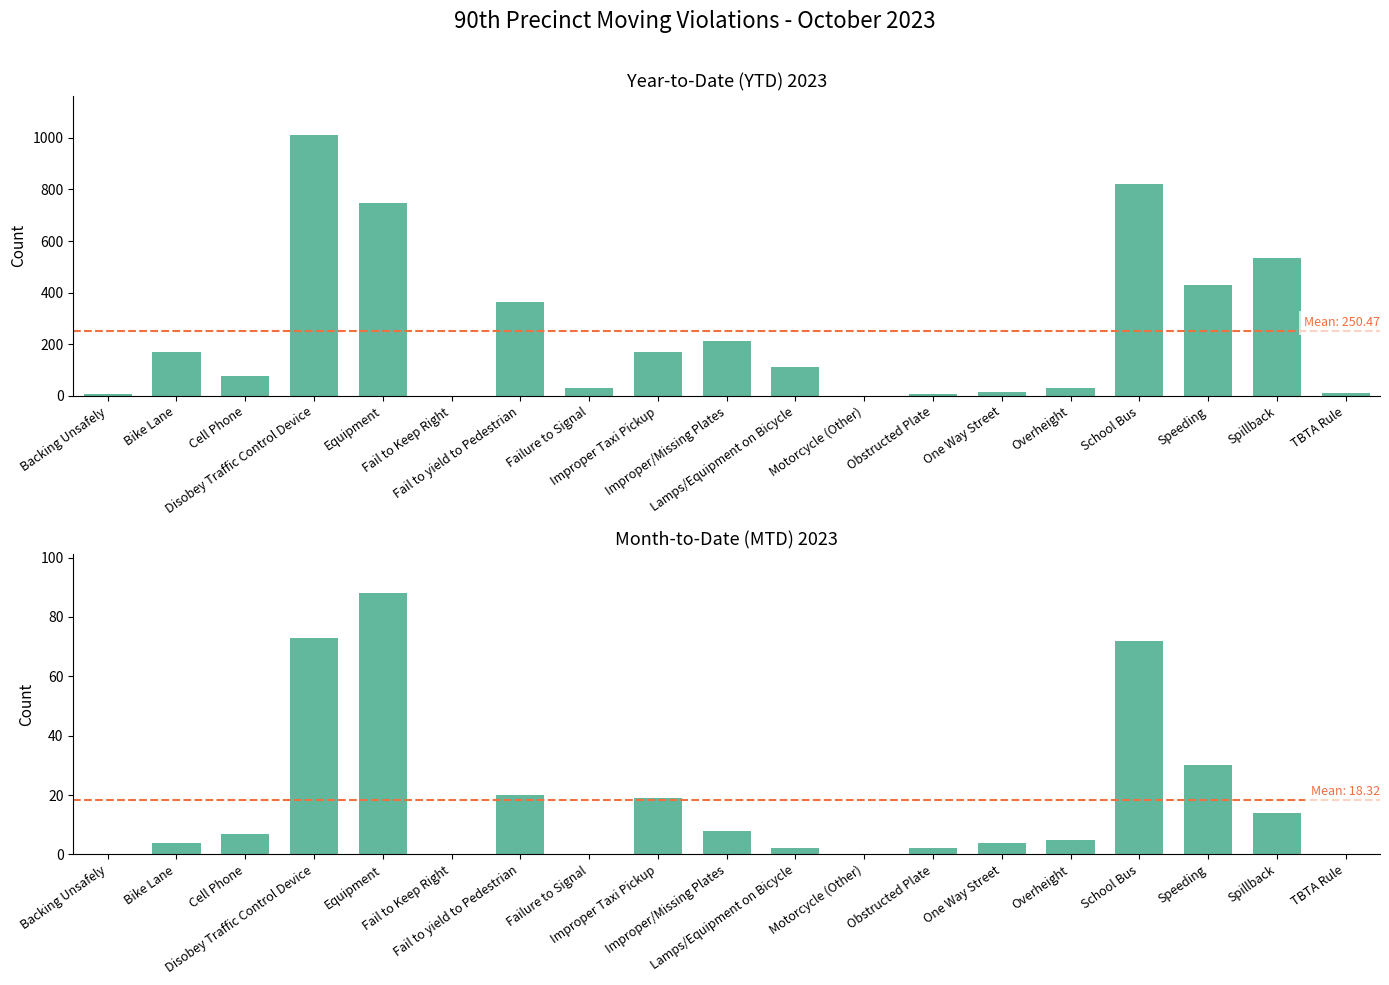

How many bars are there in each group?

2